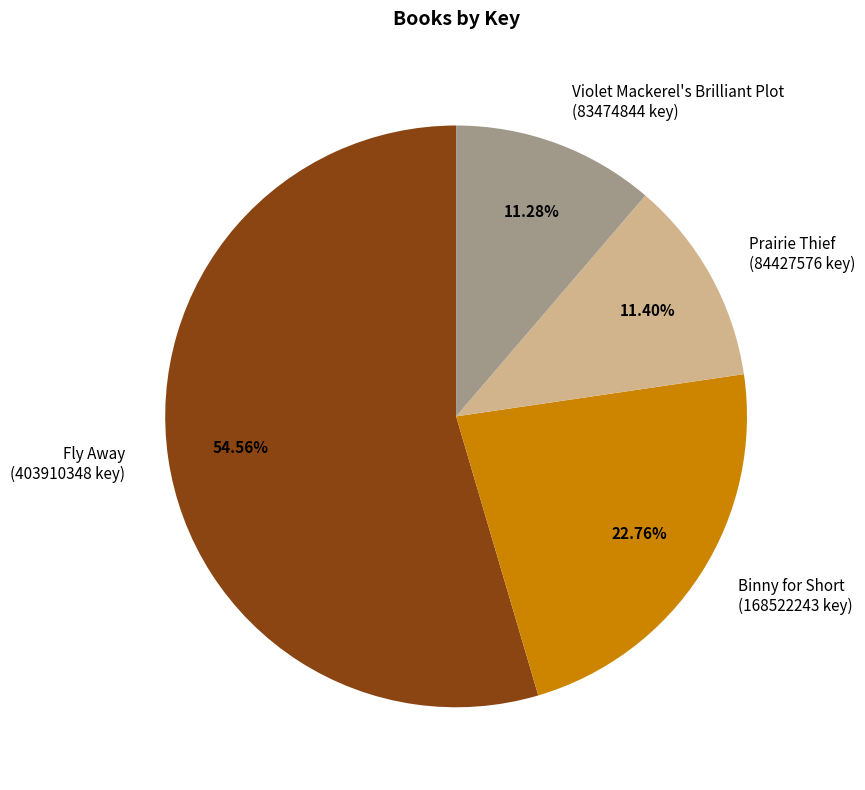

Approximately how many times larger is the value at Violet Mackerel's Brilliant Plot (83474844 key) compared to Prairie Thief (84427576 key)?

1.0